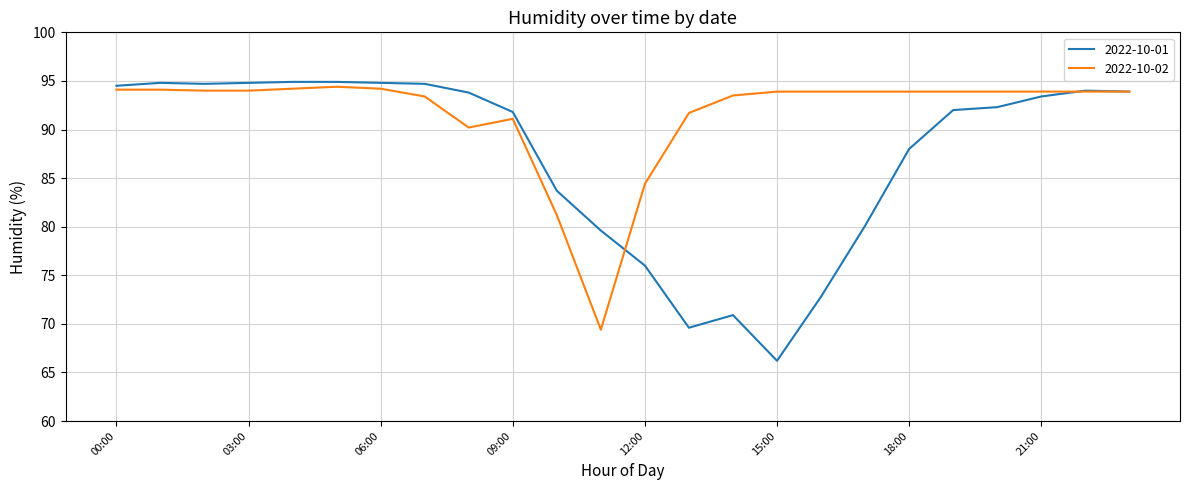

Which series has the largest total across all categories?

2022-10-02